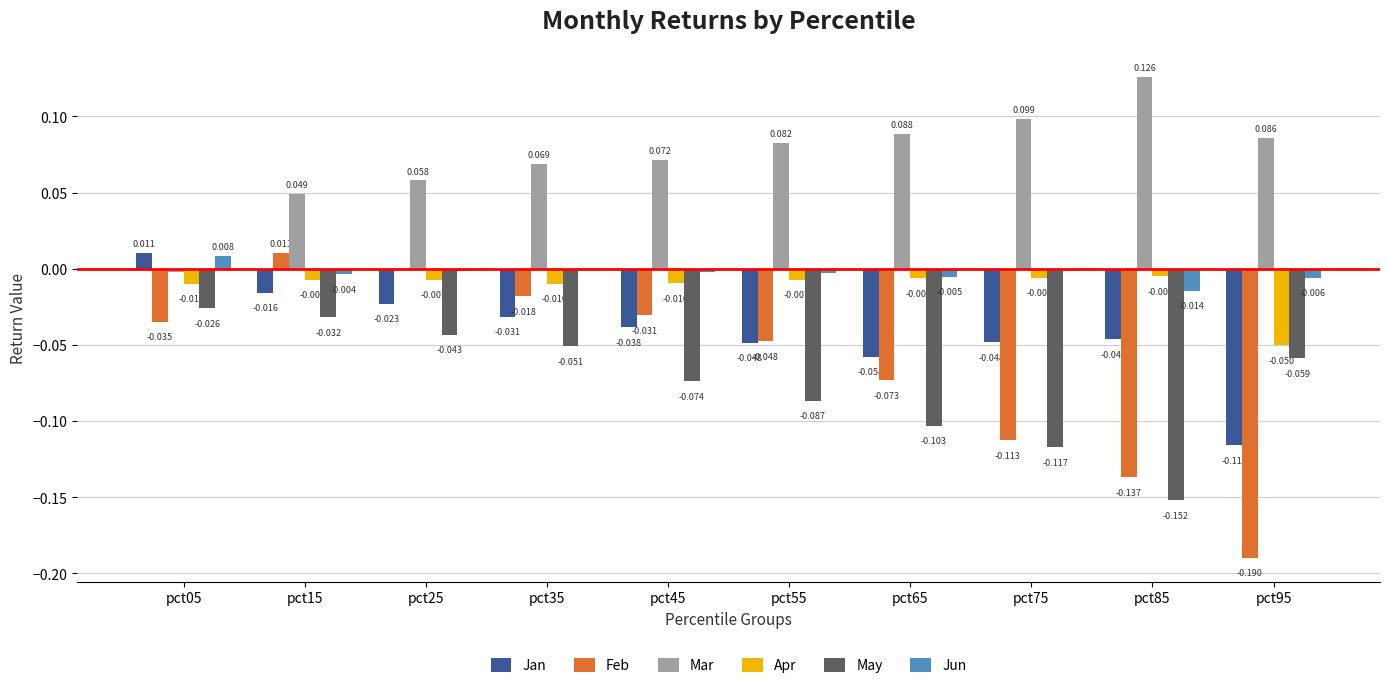

Between pct45 and pct95, which series saw the biggest shift?

Feb